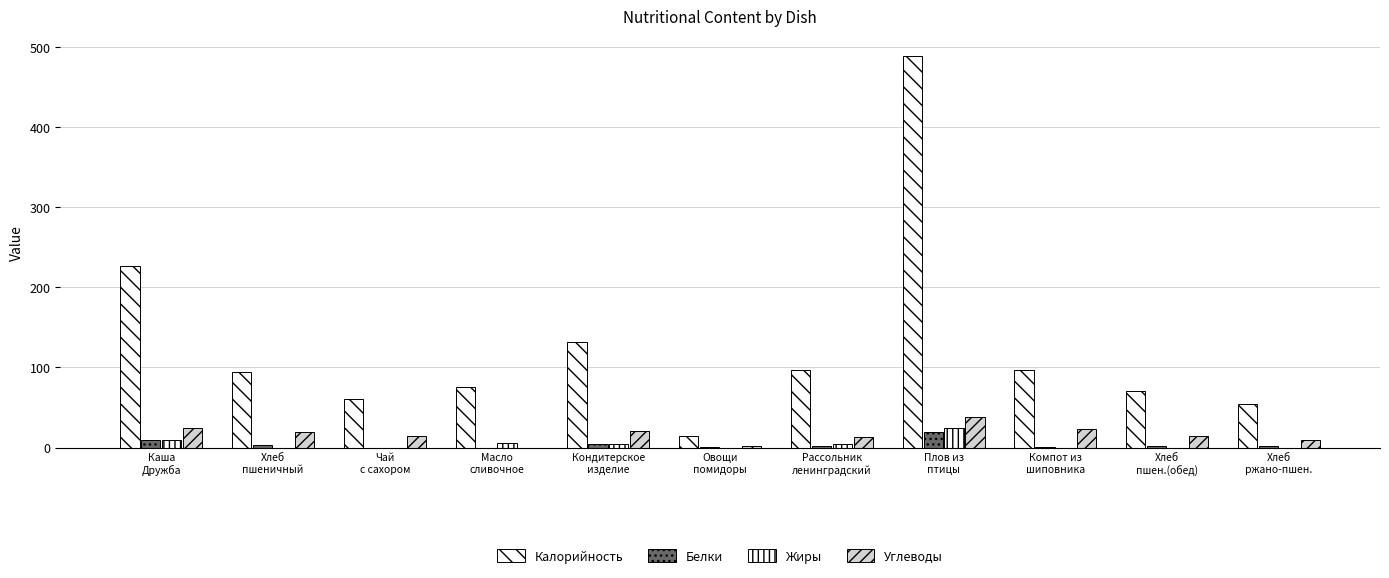

True or false: Жиры has a value of -13 at Овощи
помидоры.

False